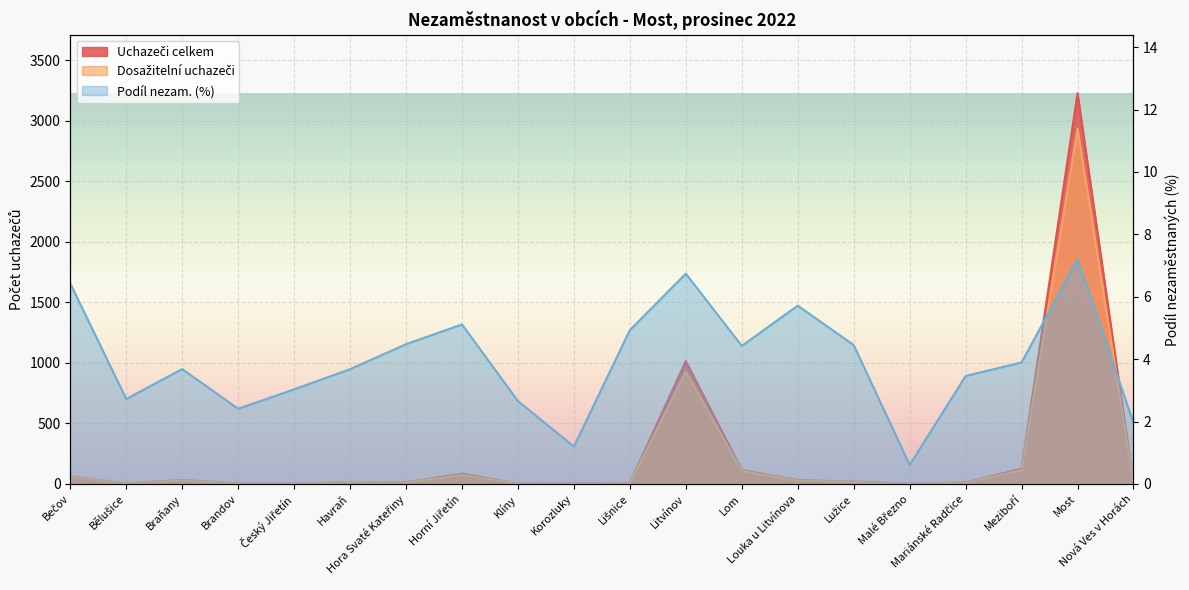

How many lines are shown in the chart?

3